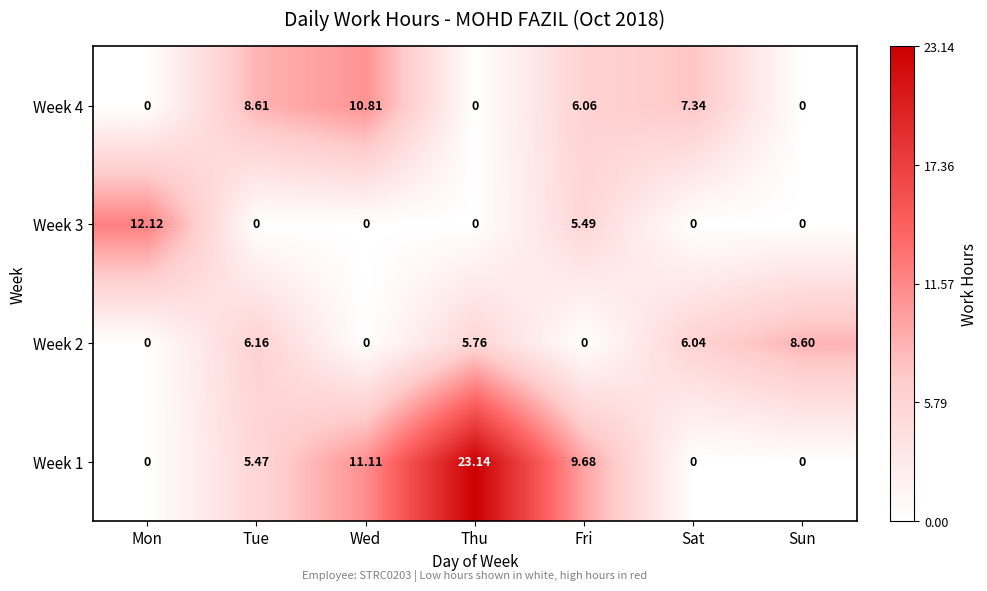

Between Tue and Fri, which series saw the biggest shift?

Week 2